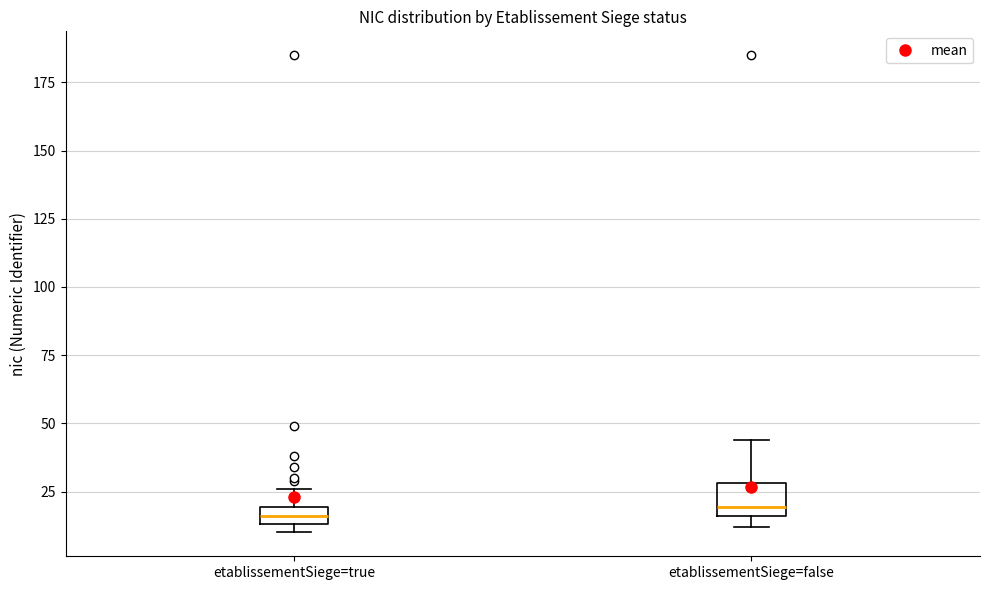

Comparing the boxes themselves (not the whiskers), which one is the tallest?

etablissementSiege=false